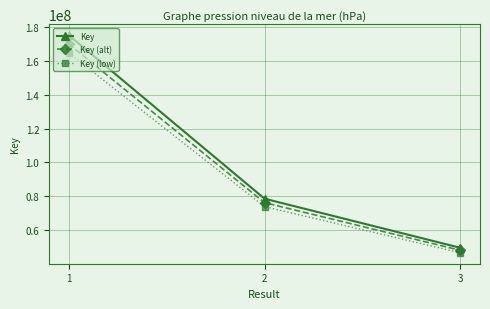

The value of Key (low) at 3 is 46454607.3. True or false?

True